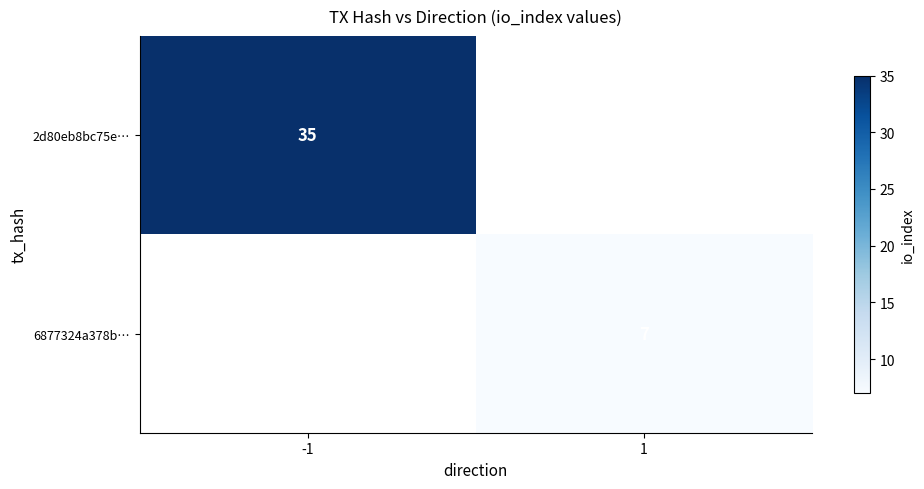

At how many categories does at least one series exceed 34?

1